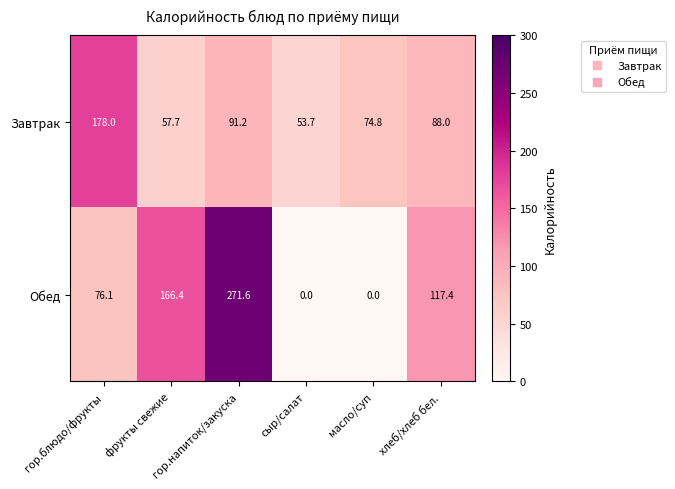

What is the average value of the Завтрак series?

90.6